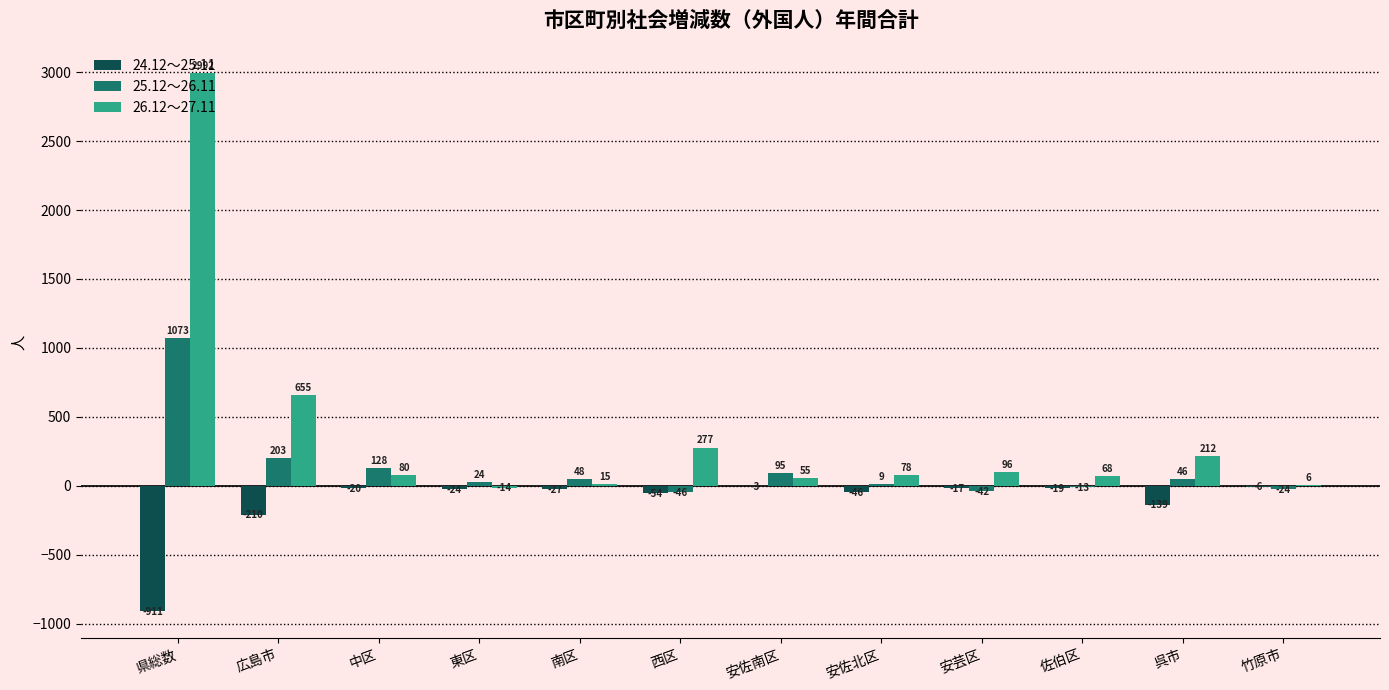

At which category is the sum across all series the highest?

県総数